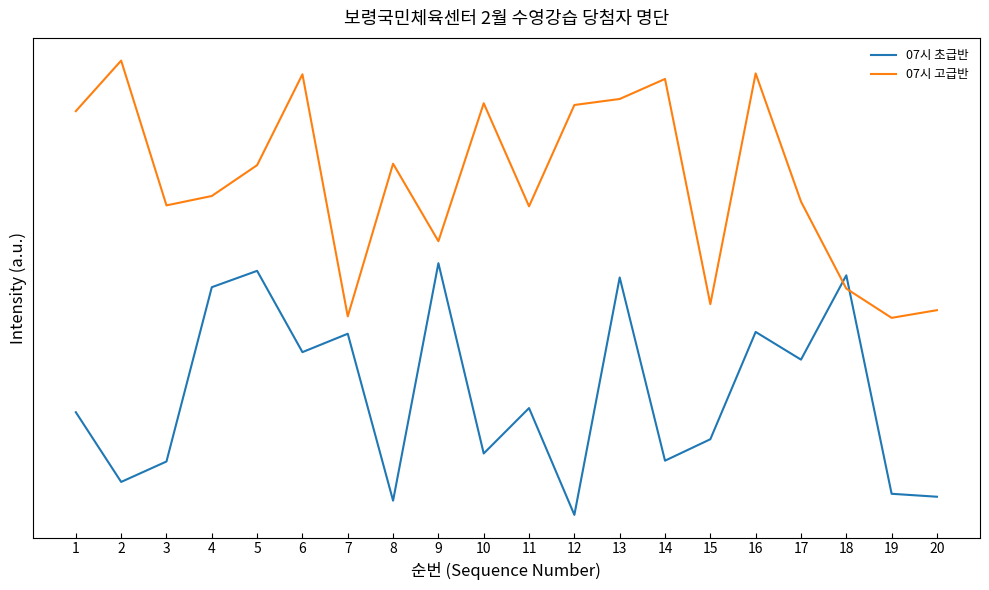

What are all the series names shown in the legend?

07시 초급반, 07시 고급반